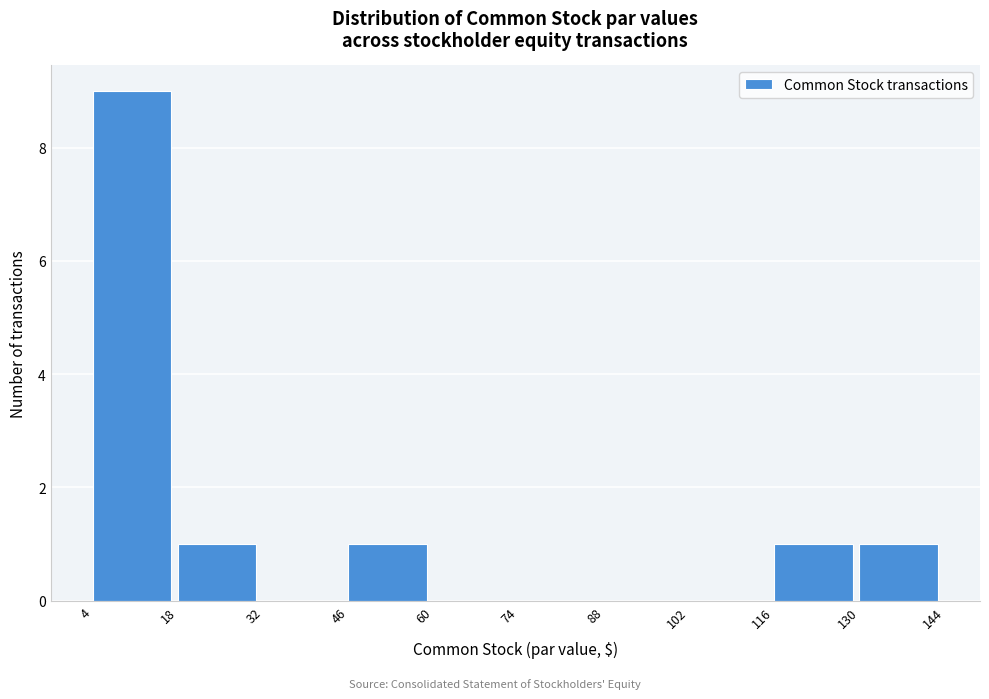

Reading left to right, list every bar in this chart as the range it spans on the x-axis followed by its height. The values are not printed on the chart, so give them approximately, as read against the axis.

4 to 18: 9
18 to 32: 1
32 to 46: 0
46 to 60: 1
60 to 74: 0
74 to 88: 0
88 to 102: 0
102 to 116: 0
116 to 130: 1
130 to 144: 1